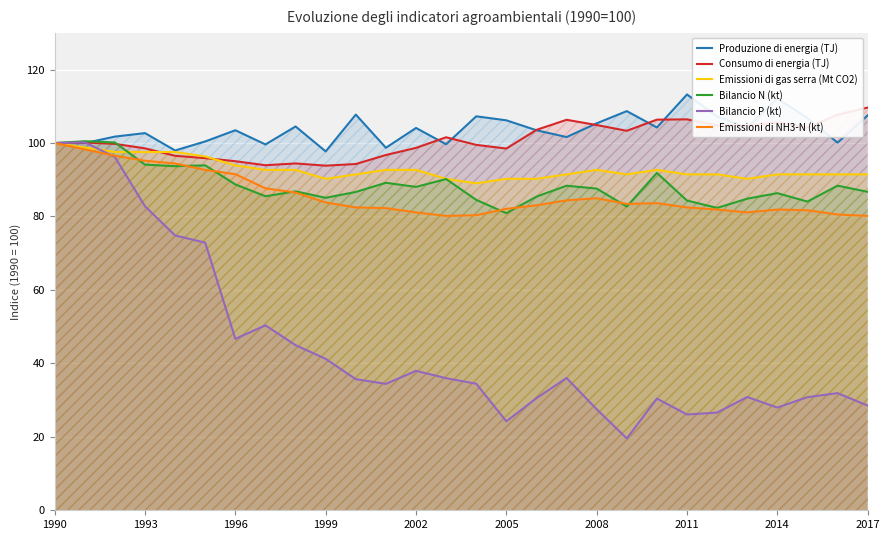

Rank the series by their maximum value, from lowest to highest.

Emissioni di gas serra (Mt CO2), Emissioni di NH3-N (kt), Bilancio P (kt), Bilancio N (kt), Consumo di energia (TJ), Produzione di energia (TJ)